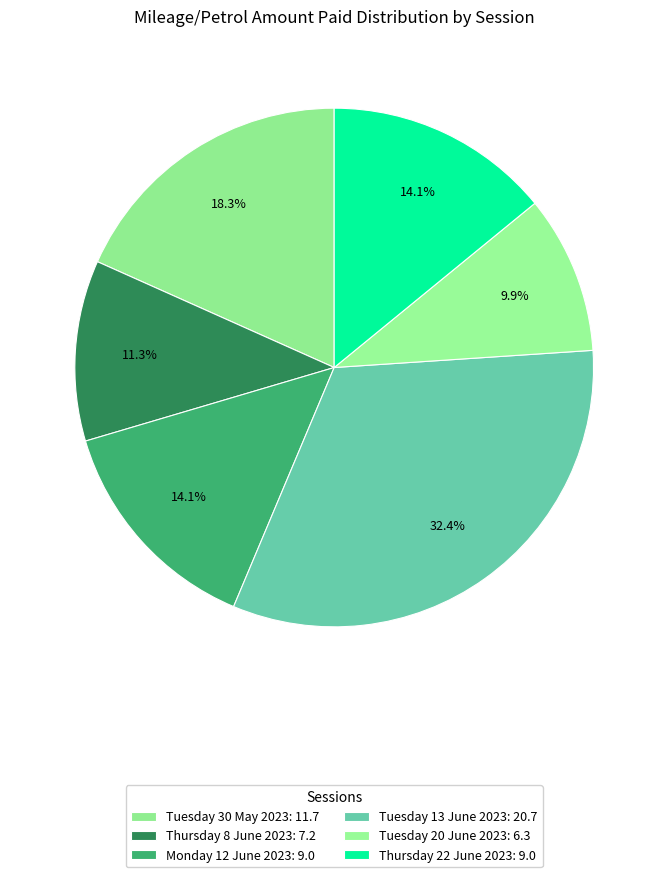

Is it true that Tuesday 20 June 2023 is 10% of the pie?

True